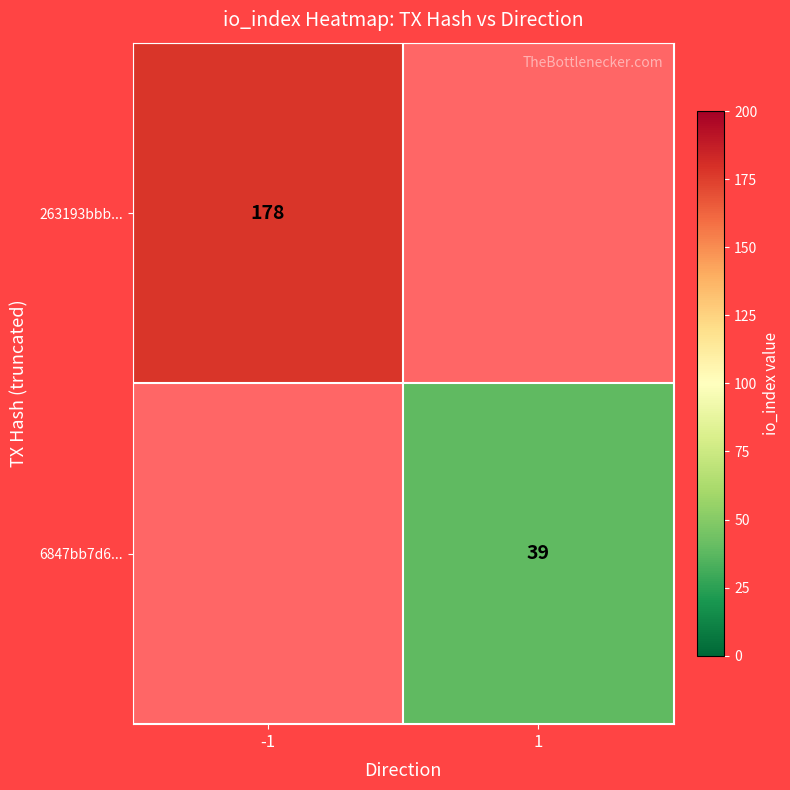

Is it true that 263193bbb... equals 105 at -1?

False